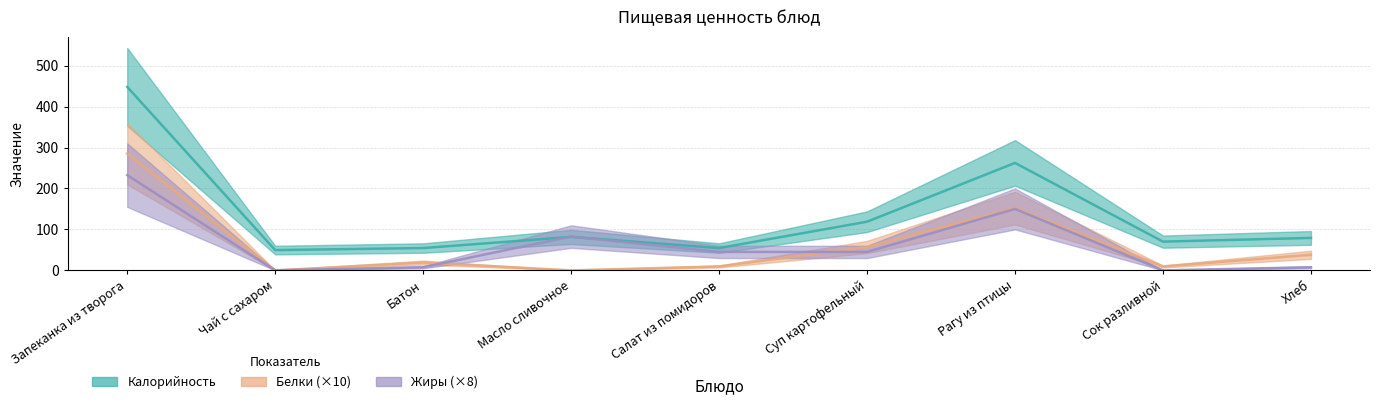

How many values in the Калорийность series are below 79?

4